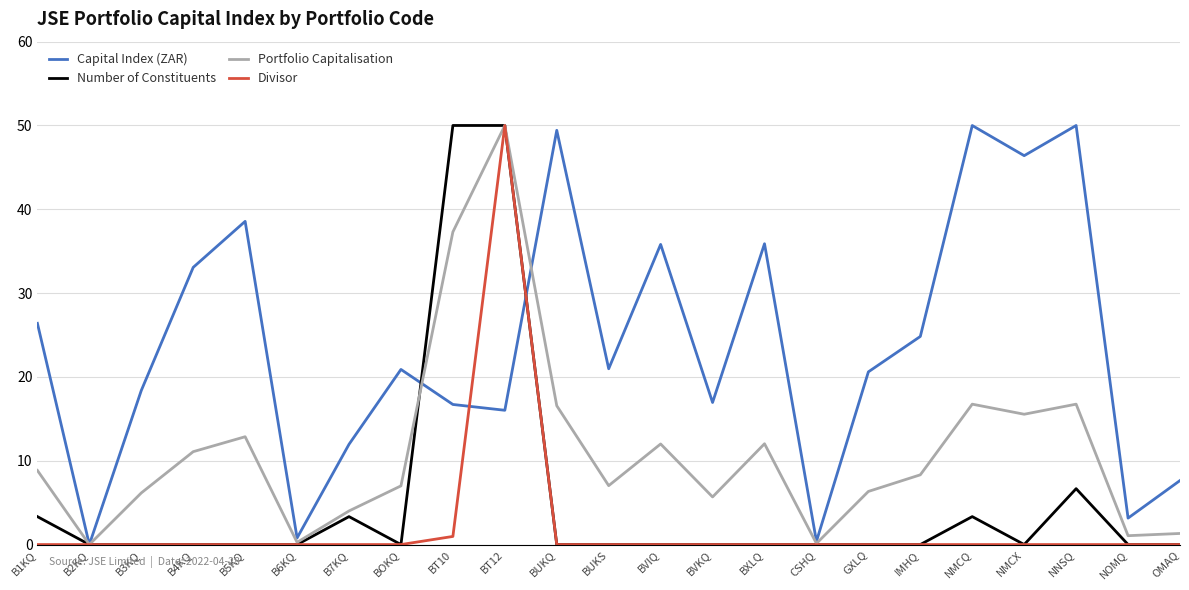

Which category has the highest value in the Portfolio Capitalisation series?

BT12